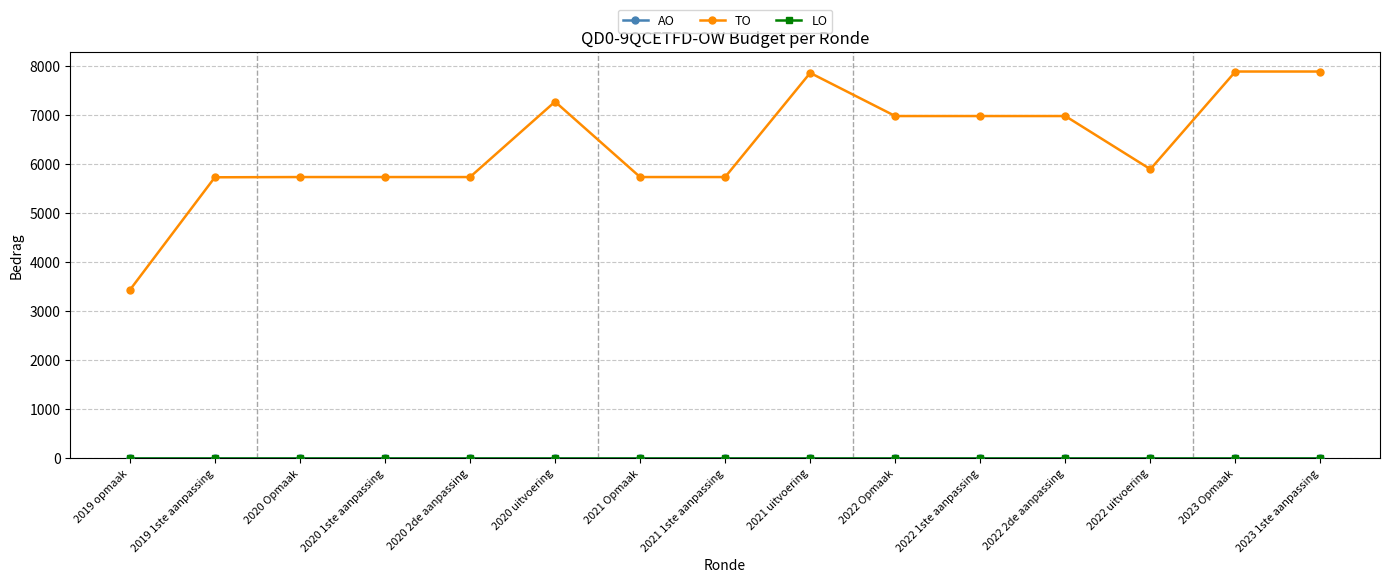

Is this an area chart (filled region under the line)?

No